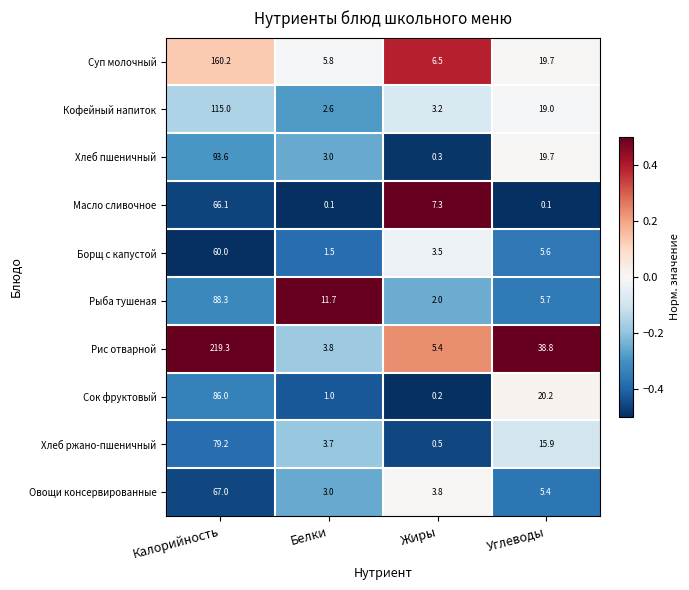

At which category is the sum across all series the highest?

Калорийность